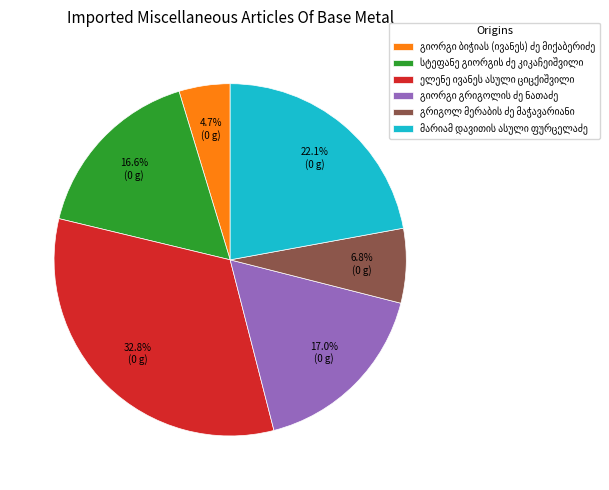

Is there a majority slice in this chart?

No